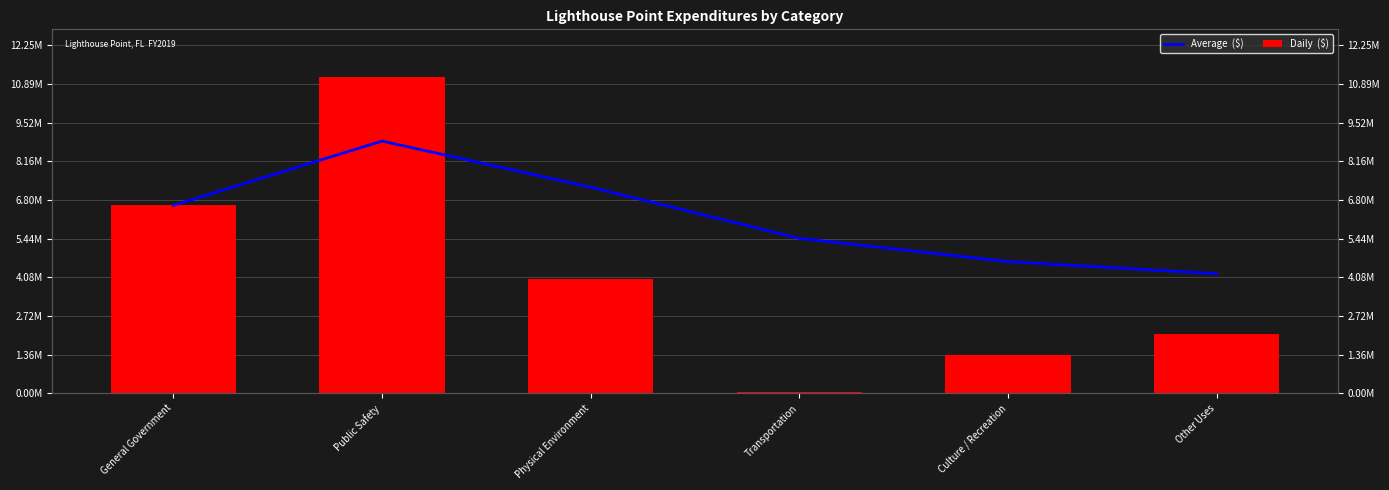

Reading left to right, list all the values displayed in this chart.

Average  ($): 6609457.0	8870949.0	7249095.7	5449427.5	4632203.4	4207473.5
Daily  ($): 6609457.0	11132441.0	4005389.0	50423.0	1363307.0	2083824.0